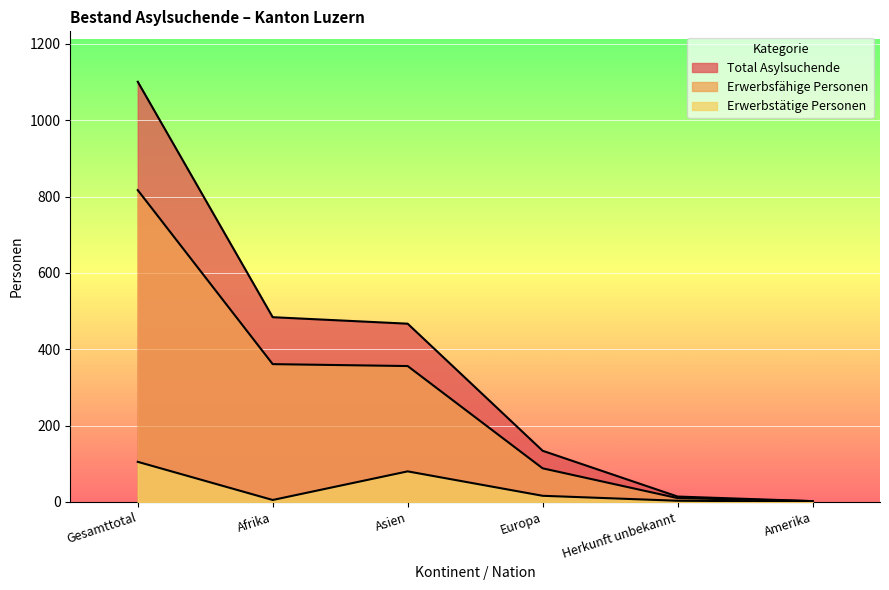

At Europa, list the series in order from smallest to largest.

Erwerbstätige Personen, Erwerbsfähige Personen, Total Asylsuchende